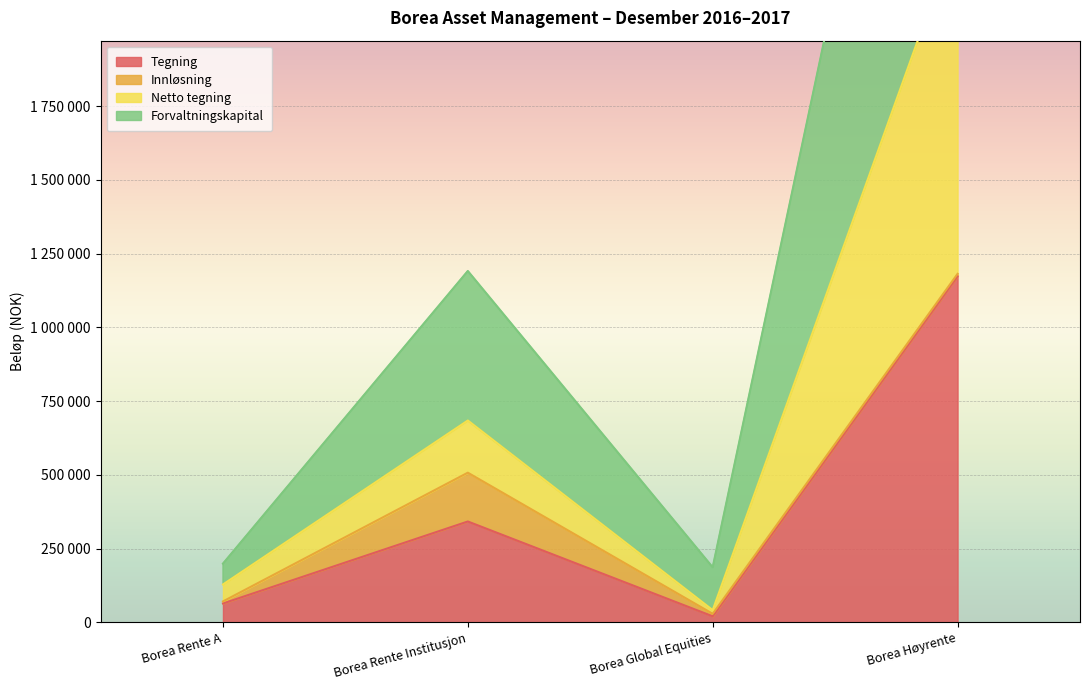

True or false: Netto tegning and Tegning intersect in this chart.

False